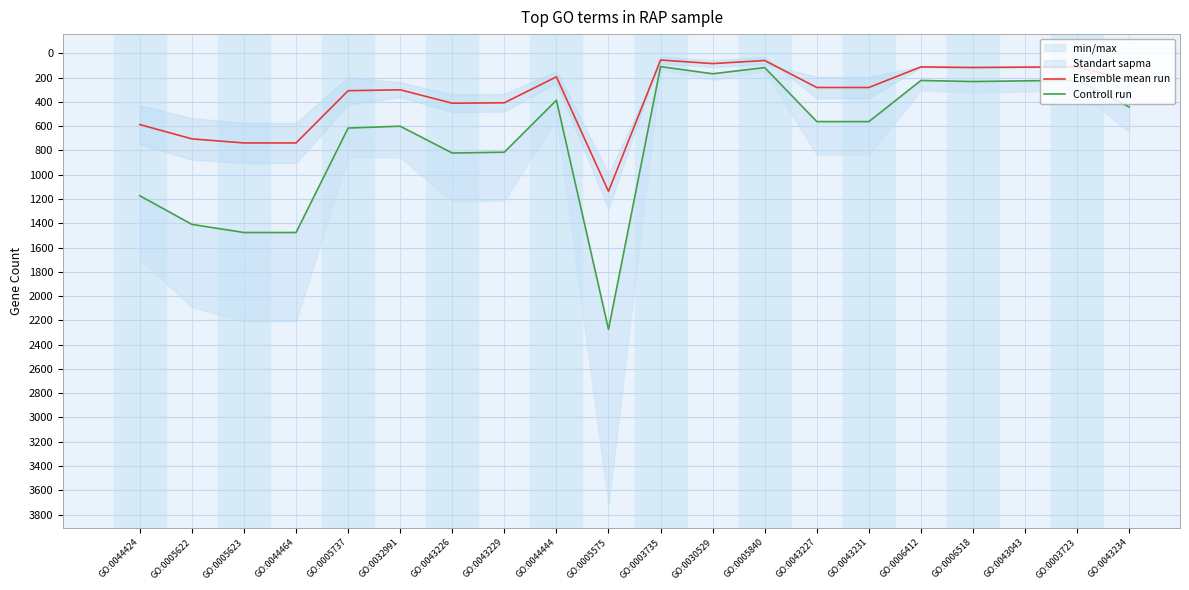

How many data points in Controll run are less than 562?

9